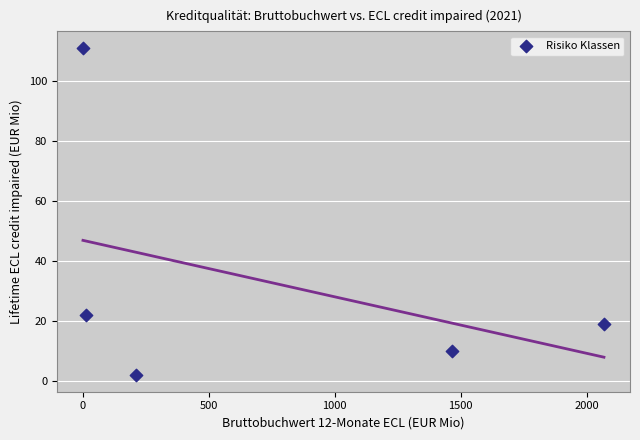

What Y value in the scatter plot is closest to 56?

22